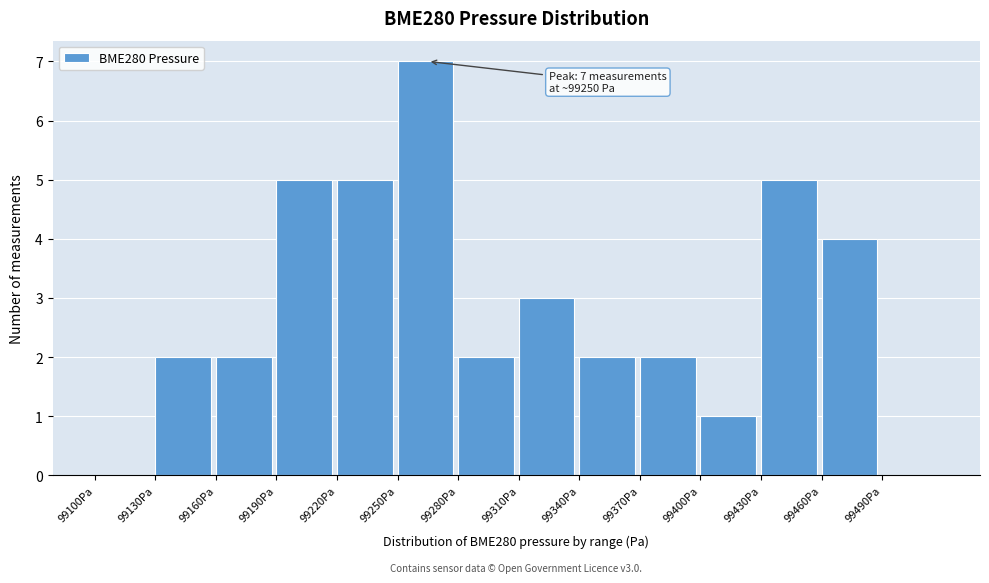

Over which range of the x-axis is the bar tallest?

99250 to 99280